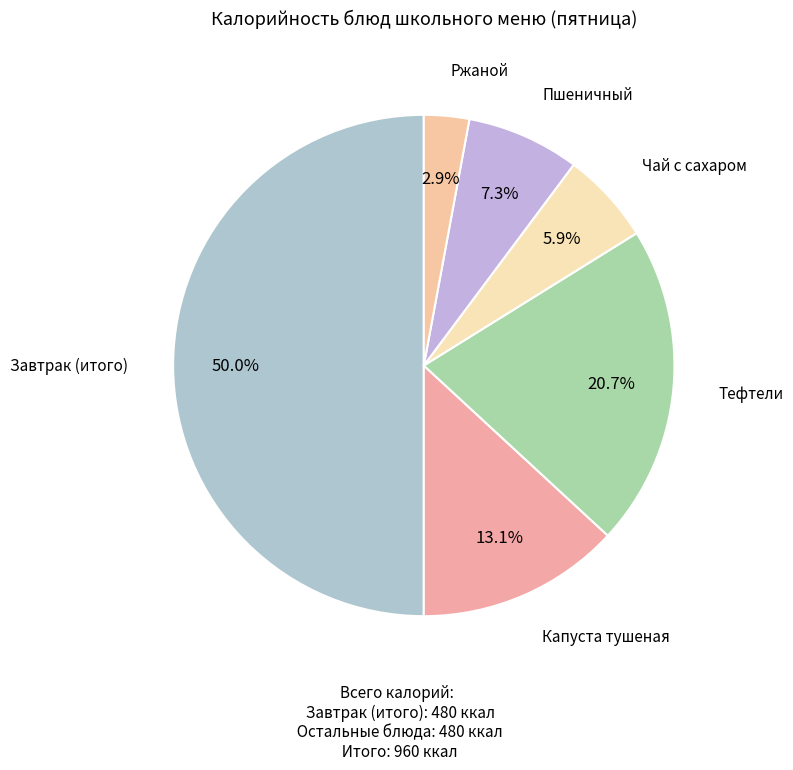

What is the largest slice in the pie chart?

Итого за завтрак